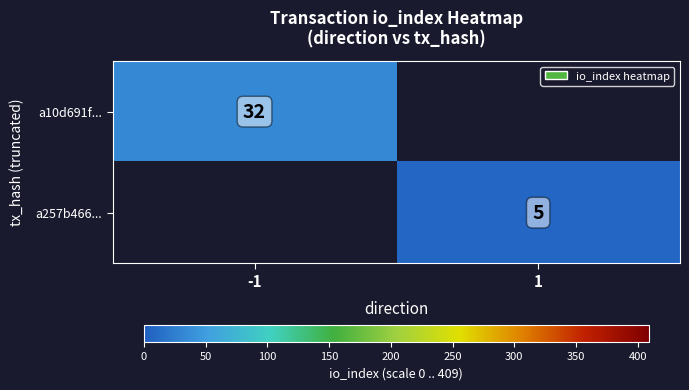

The a257b466... series shows 5 at 1. True or false?

True